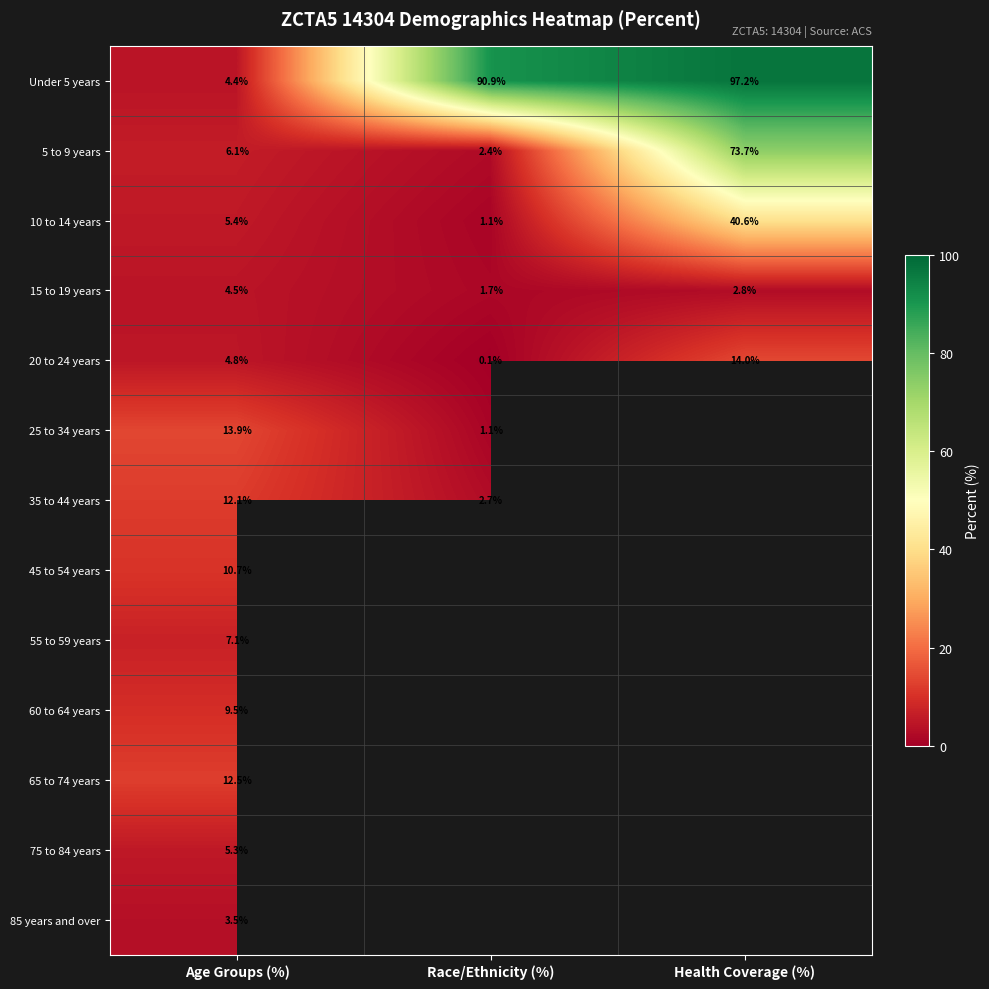

Where is 5 to 9 years nearest to the value 38?

Age Groups (%)